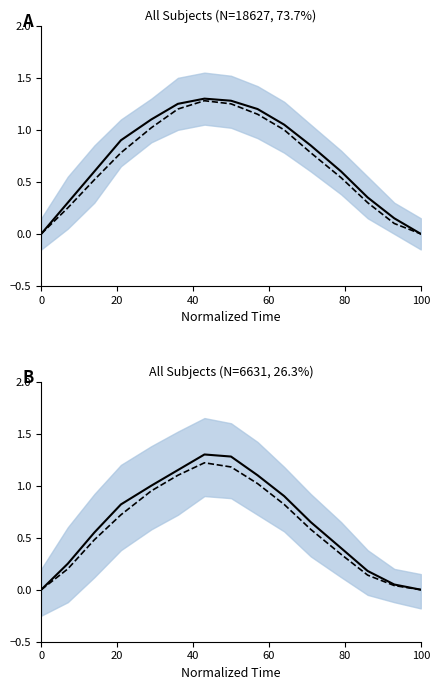

Which series has the widest spread of values?

Mean